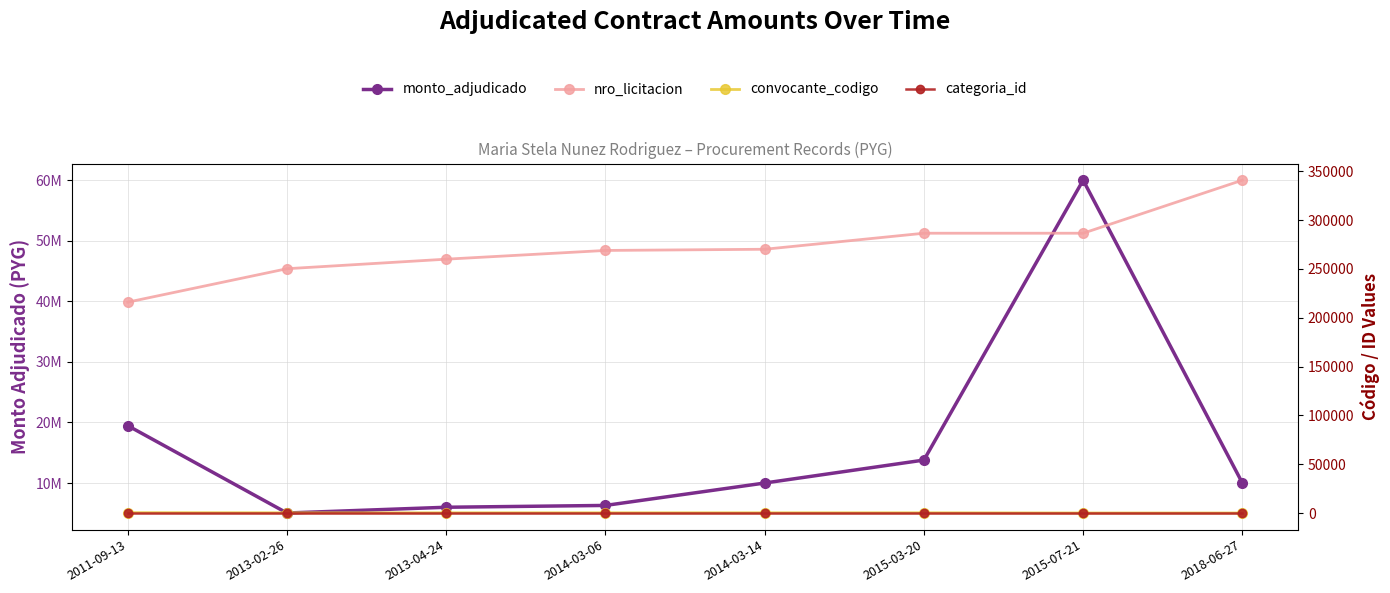

Where is convocante_codigo nearest to the value 171?

2013-02-26